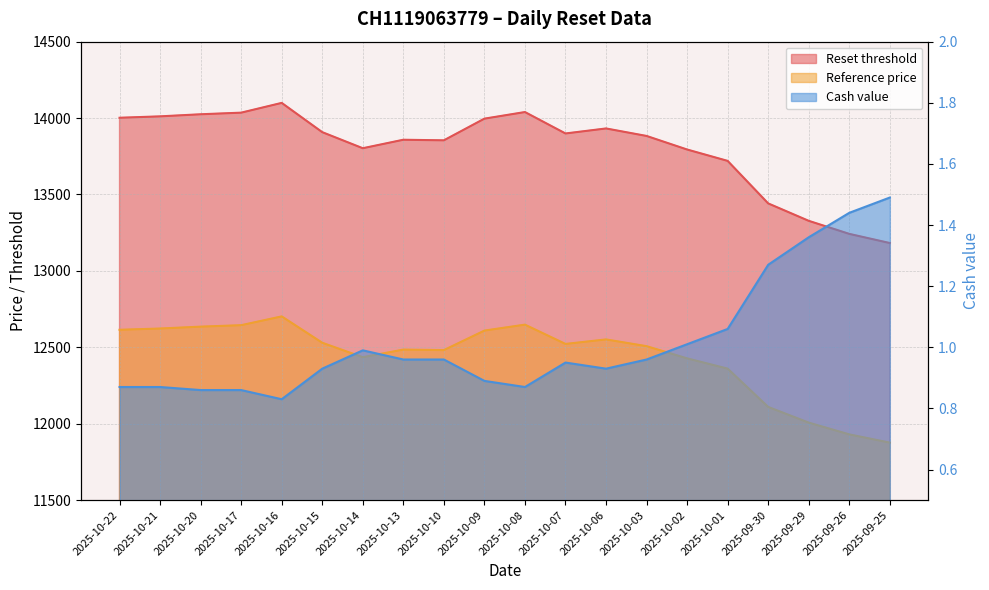

Which series changed the most between 2025-10-08 and 2025-09-25?

Reset threshold